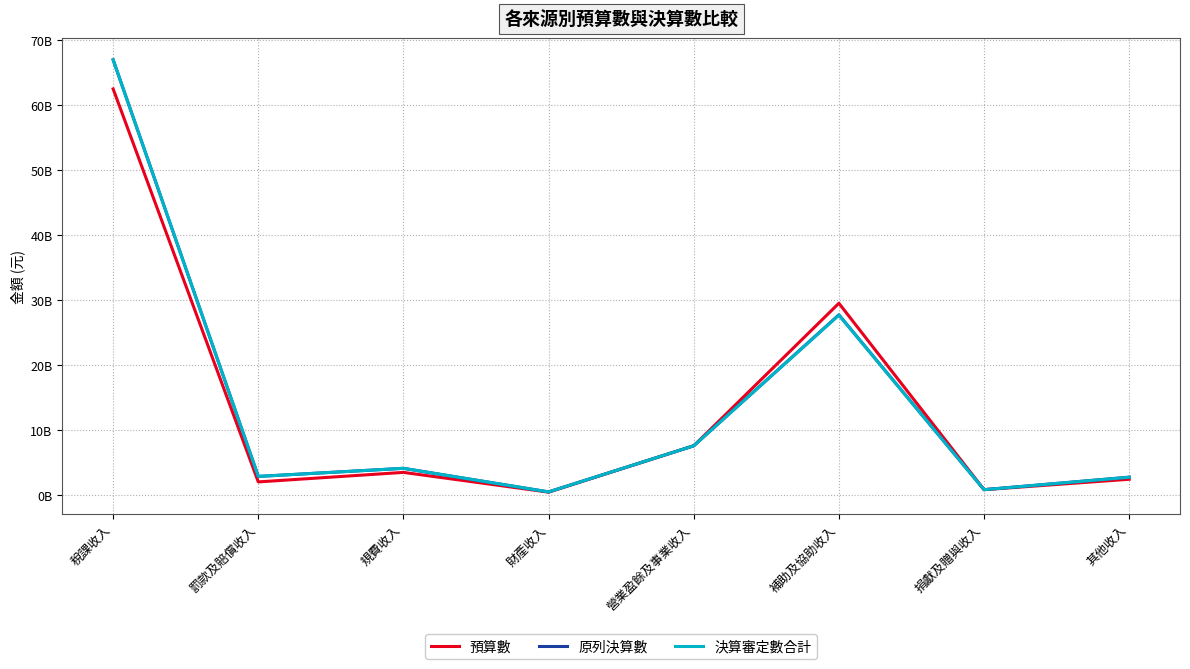

Between 罰款及賠償收入 and 規費收入, which series saw the biggest shift?

預算數